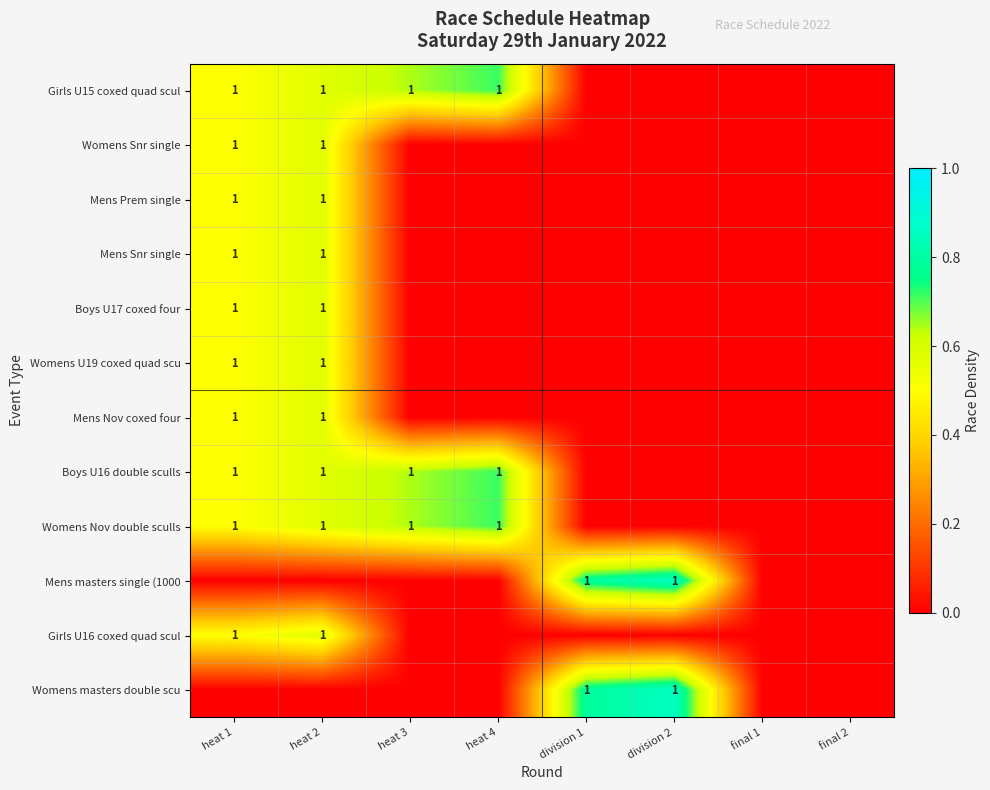

True or false: Girls U16 coxed quad scul has a value of 1 at heat 1.

True